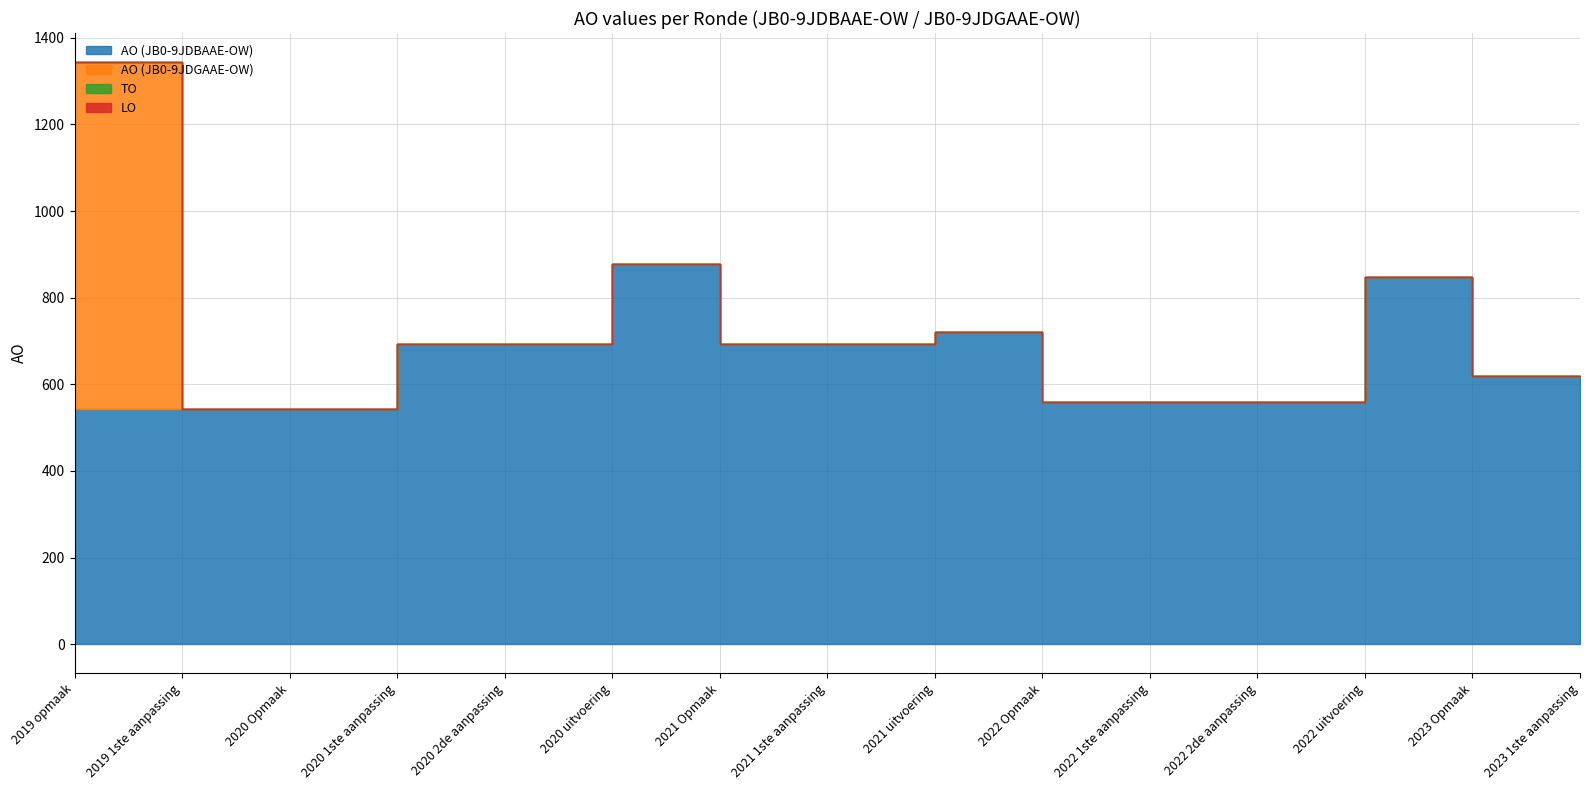

How many interior local peaks does the AO (JB0-9JDBAAE-OW) series have?

3